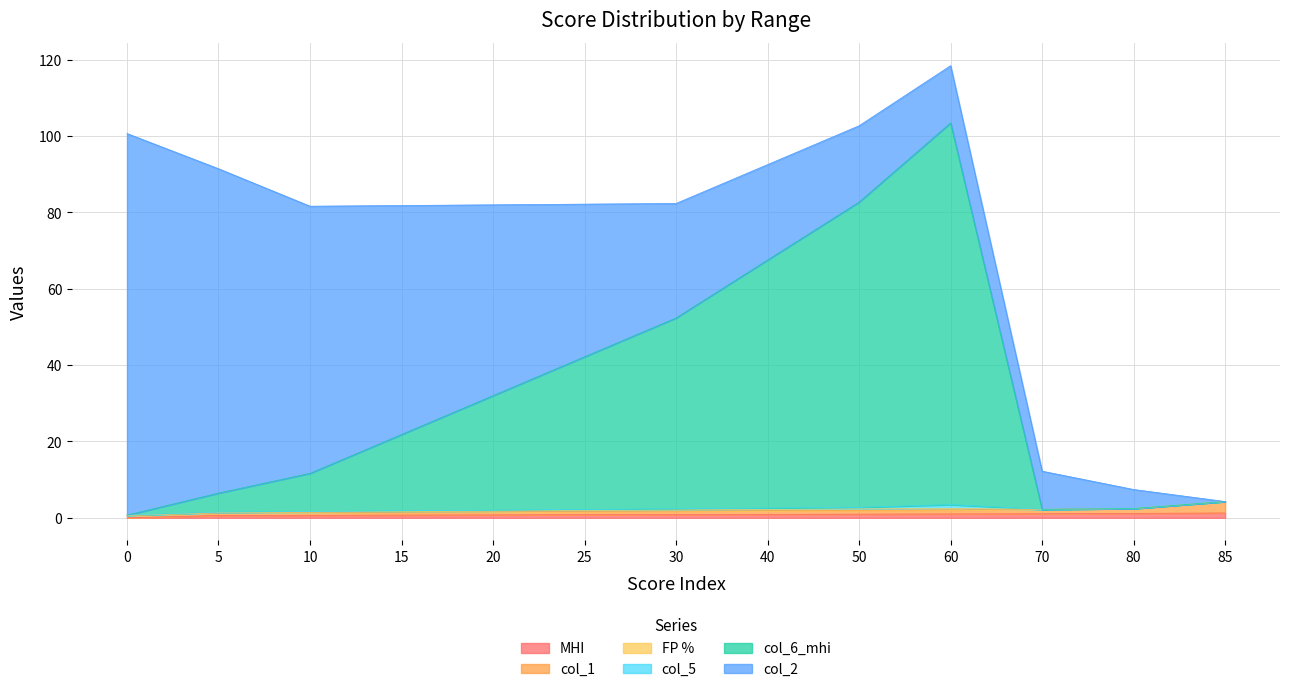

Reading left to right, transcribe all the data shown in this chart.

MHI: 0=0.0	5=0.6	10=0.7	15=0.7	20=0.8	25=0.8	30=0.9	40=0.9	50=1.0	60=1.0	70=1.1	80=1.2	85=1.3
col_1: 0=0.6	5=0.7	10=0.7	15=0.8	20=0.8	25=0.9	30=0.9	40=1.0	50=1.0	60=1.1	70=1.2	80=1.3	85=3.0
FP %: 0=0.0	5=0.1	10=0.1	15=0.2	20=0.2	25=0.2	30=0.3	40=0.3	50=0.4	60=0.4	70=0.0	80=0.0	85=0.0
col_5: 0=0.1	5=0.1	10=0.2	15=0.2	20=0.2	25=0.3	30=0.3	40=0.4	50=0.4	60=1.0	70=0.0	80=0.0	85=0.0
col_6_mhi: 0=0.0	5=5.0	10=10.0	15=20.0	20=30.0	25=40.0	30=50.0	40=65.0	50=80.0	60=100.0	70=0.0	80=0.0	85=0.0
col_2: 0=100.0	5=85.0	10=70.0	15=60.0	20=50.0	25=40.0	30=30.0	40=25.0	50=20.0	60=15.0	70=10.0	80=5.0	85=0.0